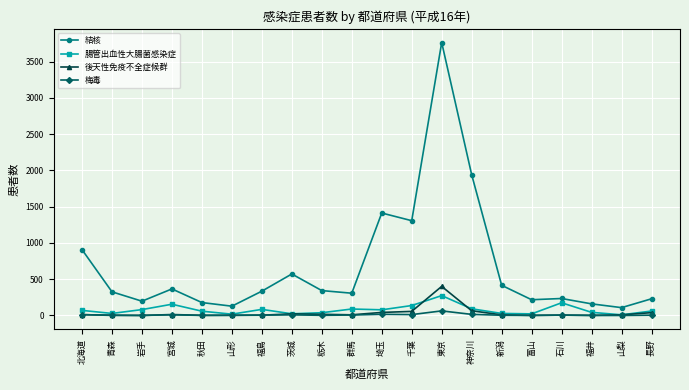

True or false: 後天性免疫不全症候群 has more than 1 points higher than both neighbors.

True